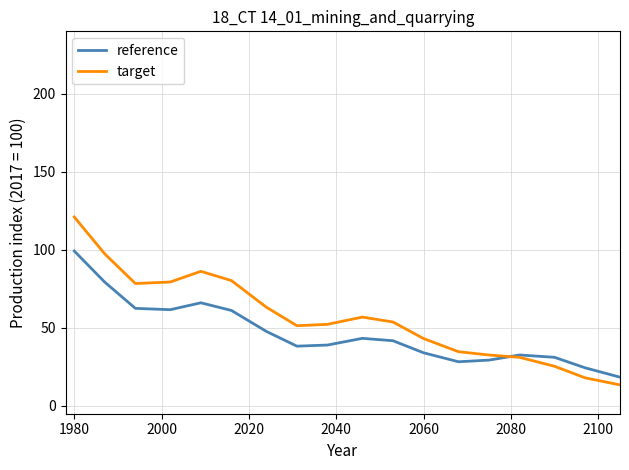

Rank the series by their average value, from highest to lowest.

target, reference